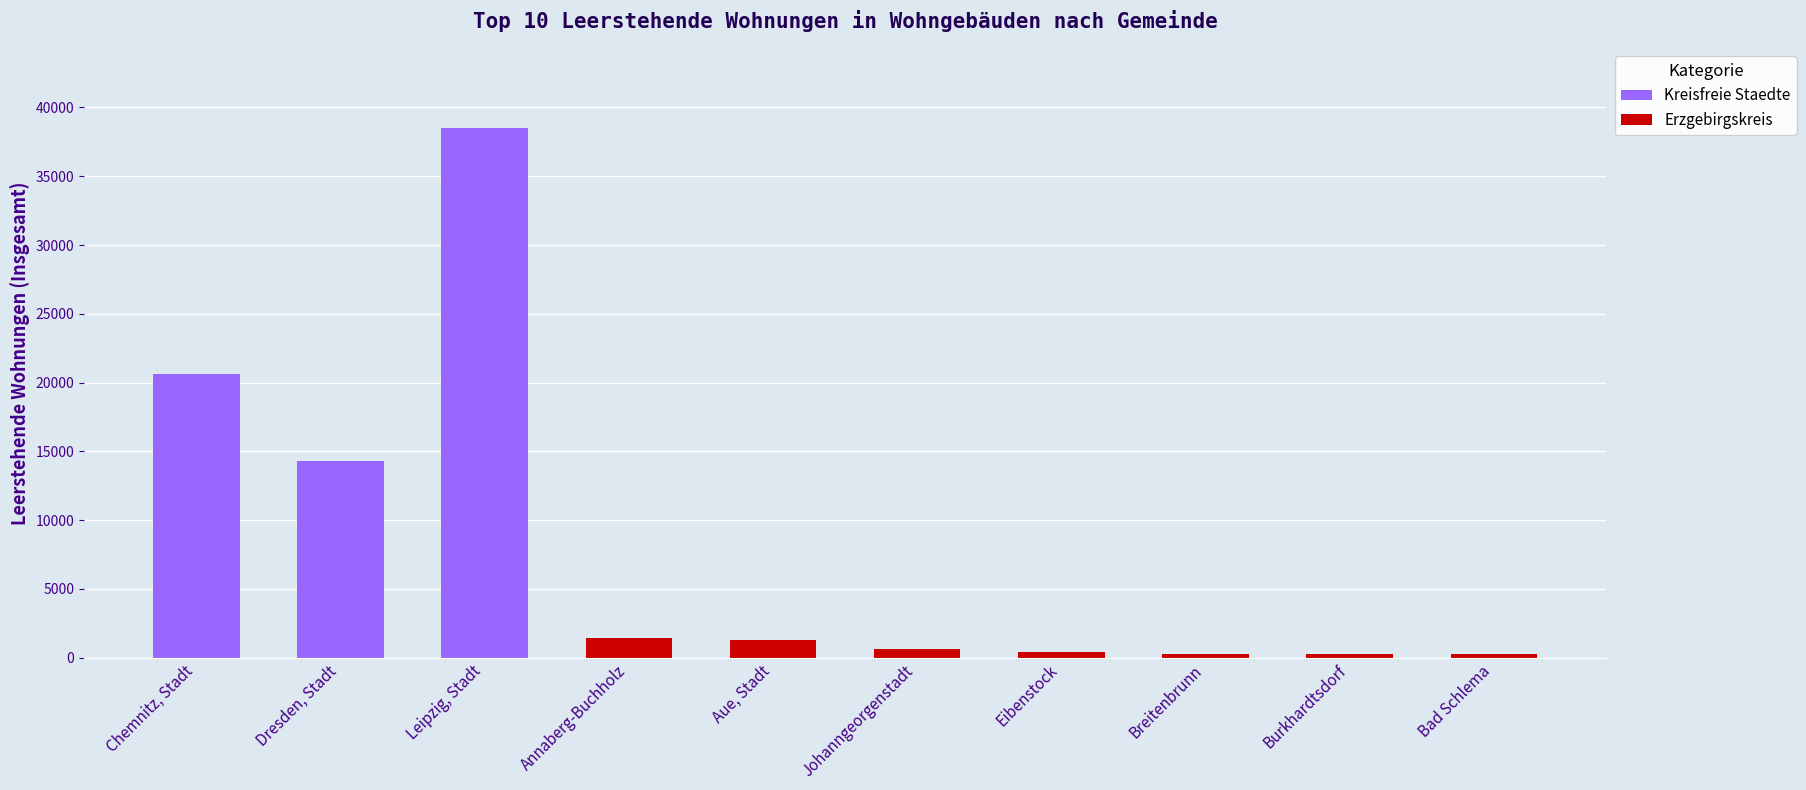

Which label corresponds to the largest value in the chart?

Leipzig, Stadt